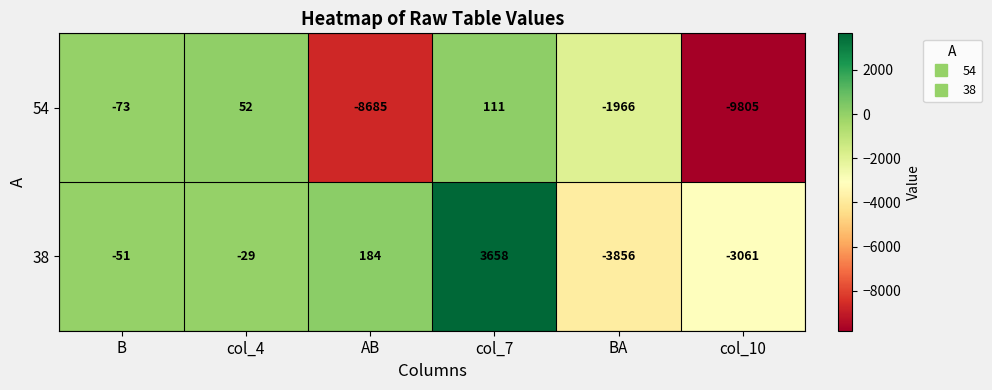

Reading left to right, extract all data points from this chart.

54: -73	52	-8685	111	-1966	-9805
38: -51	-29	184	3658	-3856	-3061